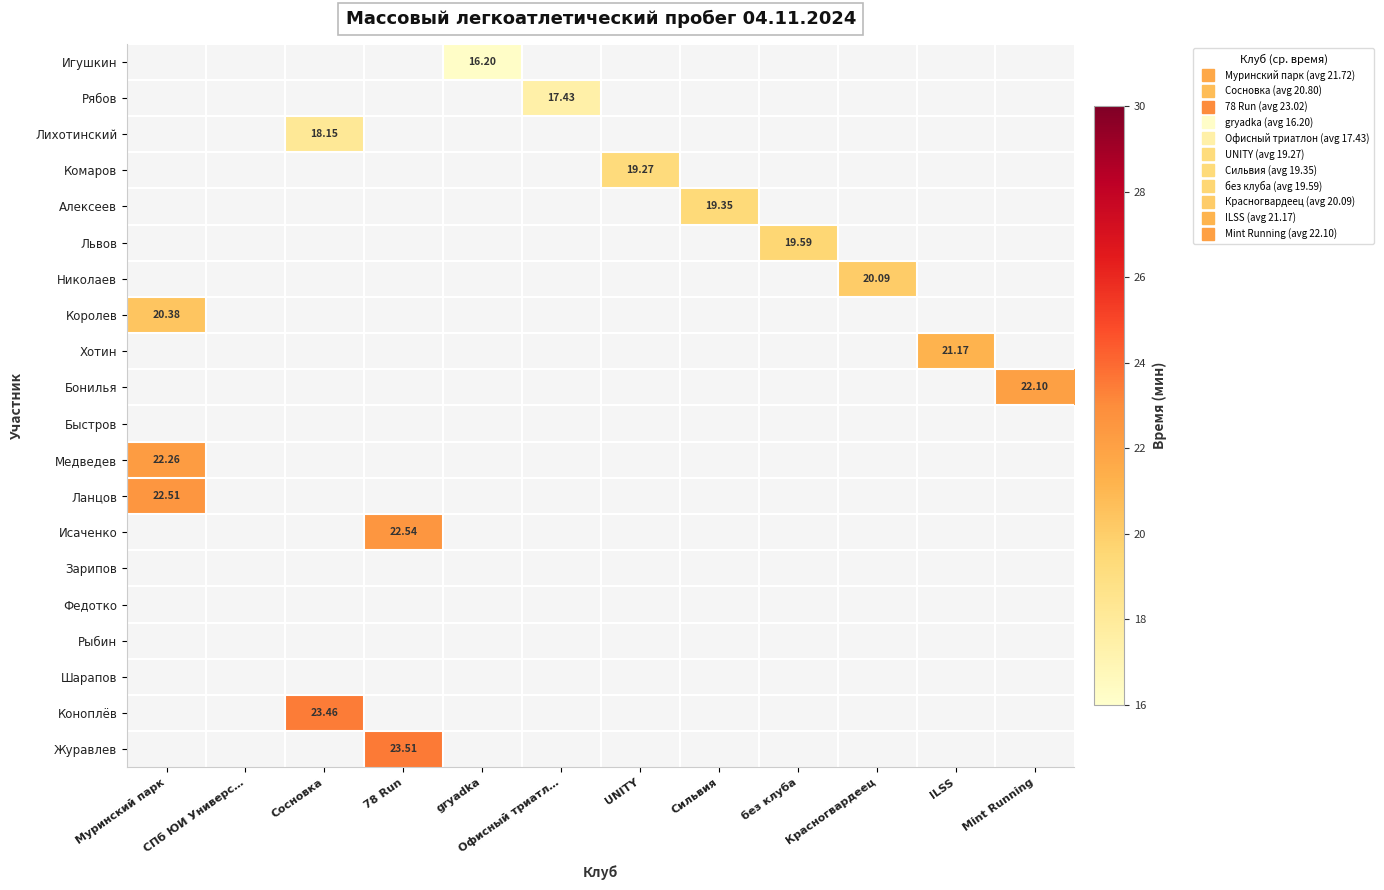

Count the number of data series in this chart.

20